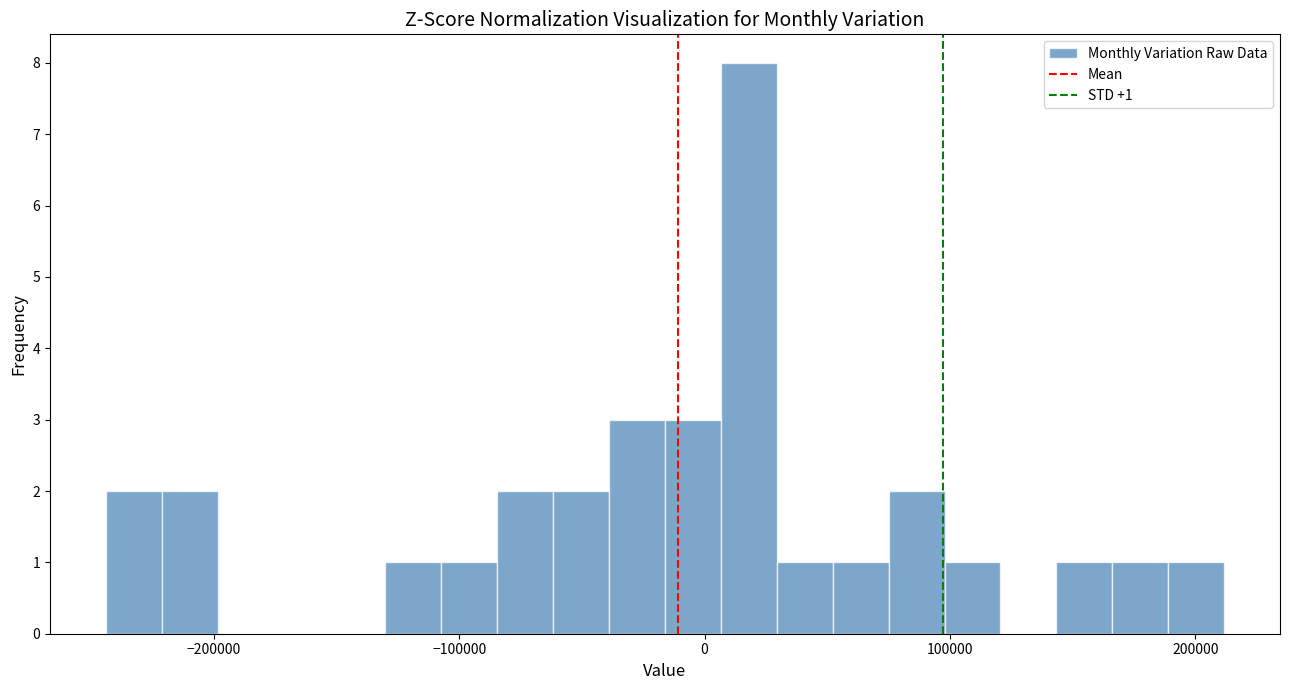

Around what value on the x-axis is the tallest bar? Give the approximate position of its centre, as read against the axis.

20000